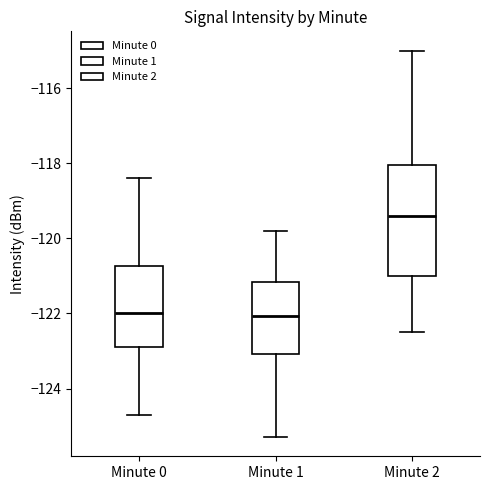

Reading left to right, read every box against the y-axis: the position of its median line, the range the box covers, and the ends of its whiskers. The values are not printed on the chart, so give them approximately, as read against the axis.

Minute 0: median -122.0, box -122.8 to -120.8, whiskers -124.8 to -118.4
Minute 1: median -122.0, box -123.0 to -121.2, whiskers -125.2 to -119.8
Minute 2: median -119.4, box -121.0 to -118.0, whiskers -122.4 to -115.0